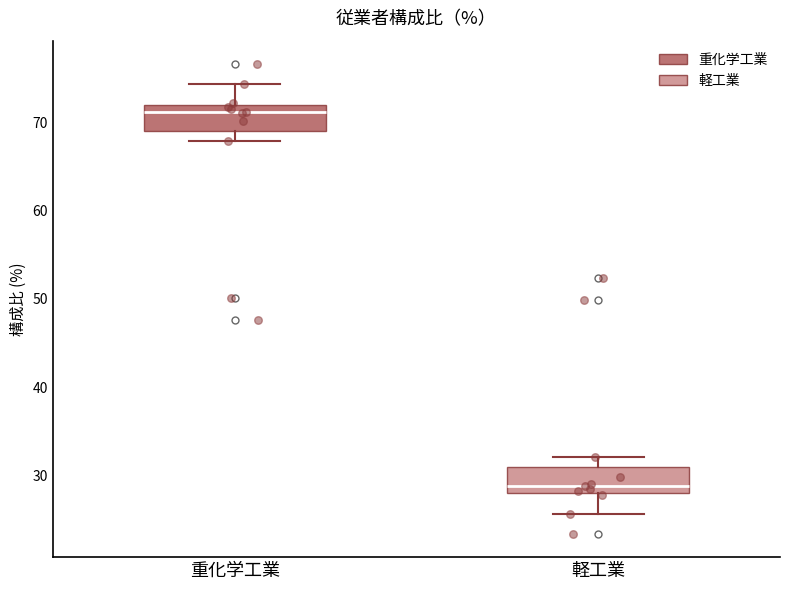

Where is the upper edge of the box for 重化学工業 on the y-axis? The values are not printed on the chart, so give them approximately, as read against the axis.

72